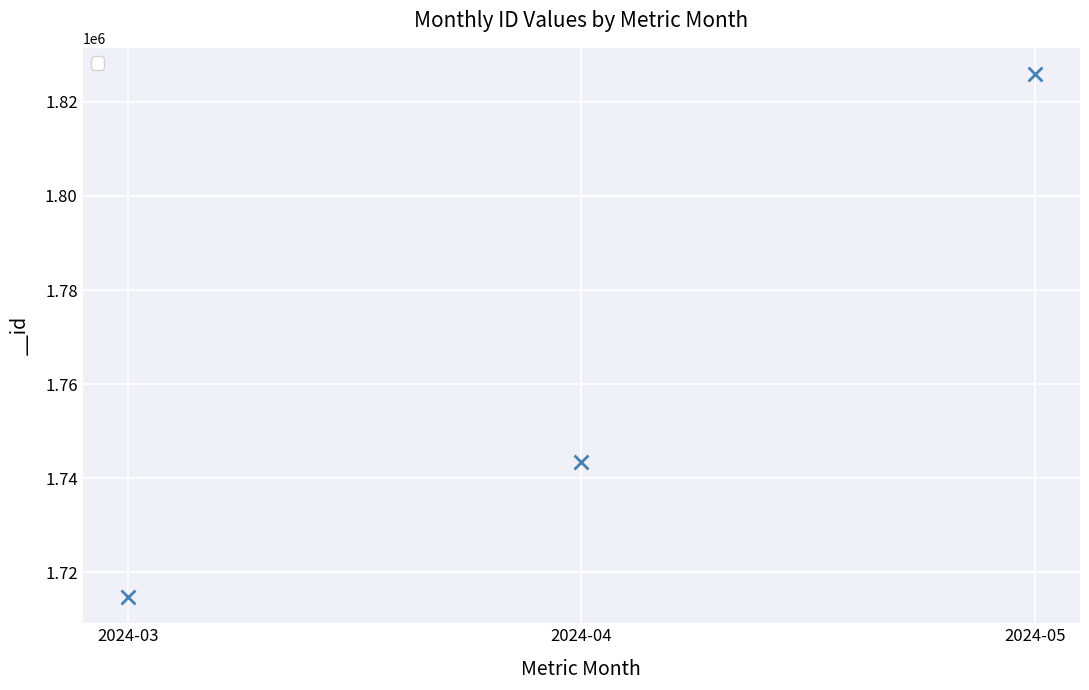

What is the difference between the maximum and minimum values?

111261